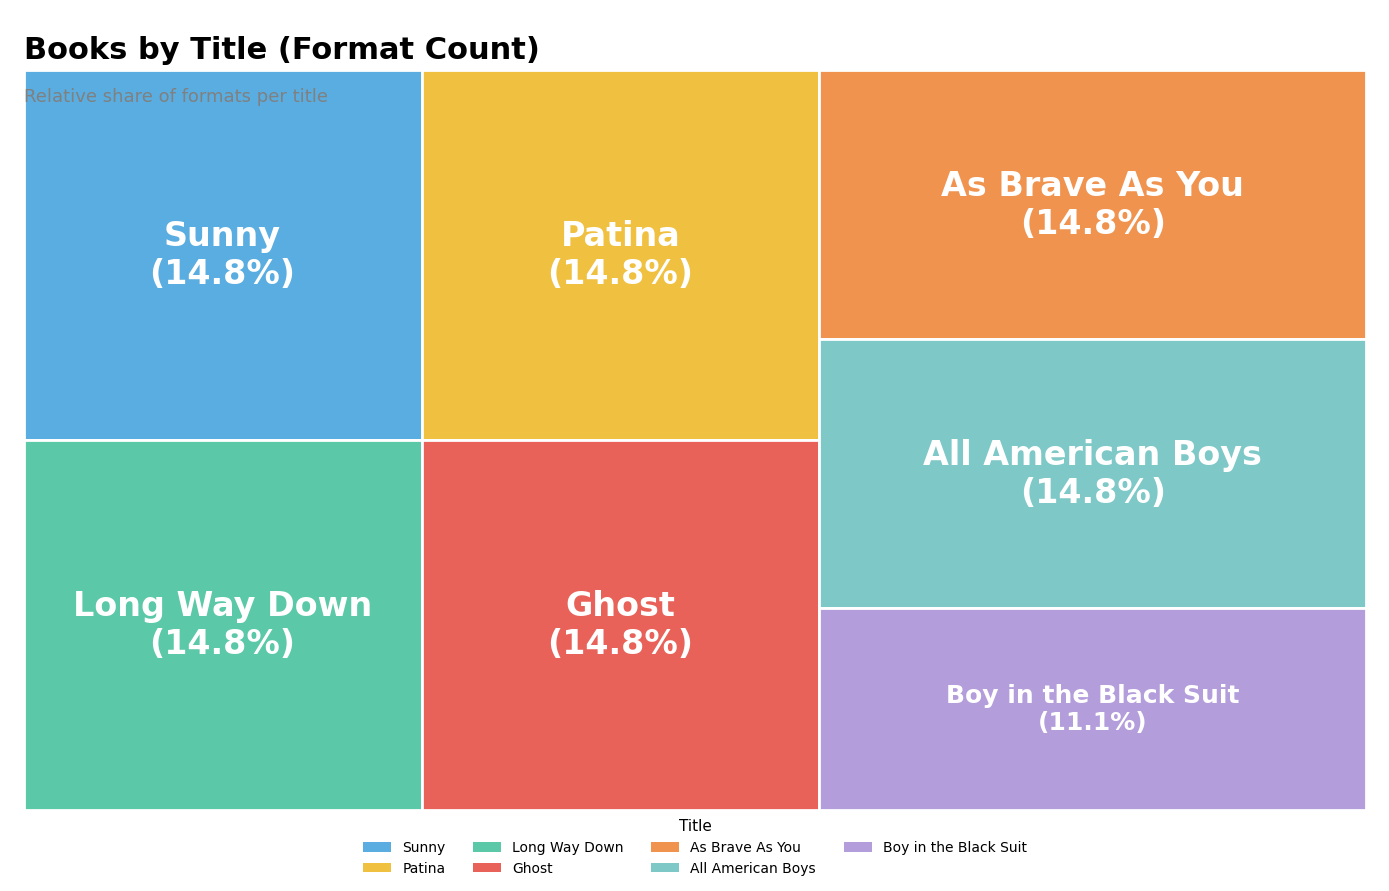

To the nearest percent, what is the difference between the largest and smallest slice percentages?

4%